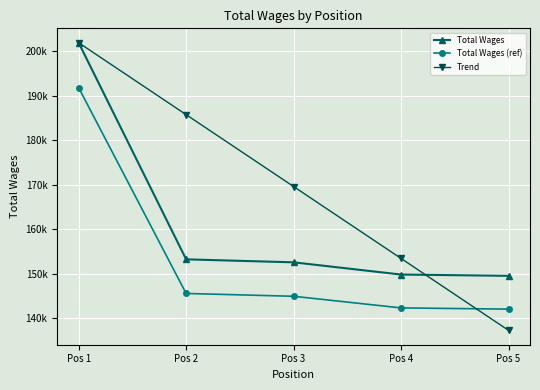

Rank the series by their average value, from highest to lowest.

Trend, Total Wages, Total Wages (ref)